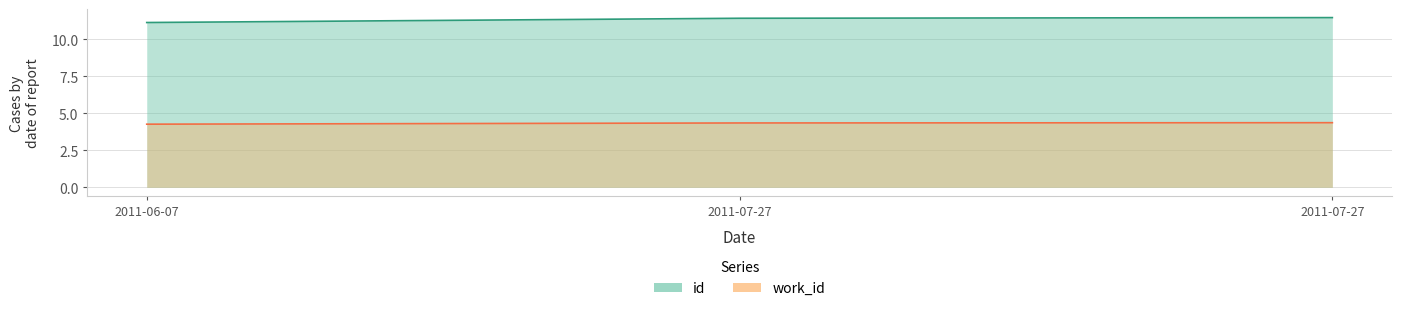

Reading left to right, transcribe all the data shown in this chart.

id: 2011-06-07=11.1	2011-07-27=11.4	2011-07-27=11.5
work_id: 2011-06-07=4.3	2011-07-27=4.4	2011-07-27=4.4